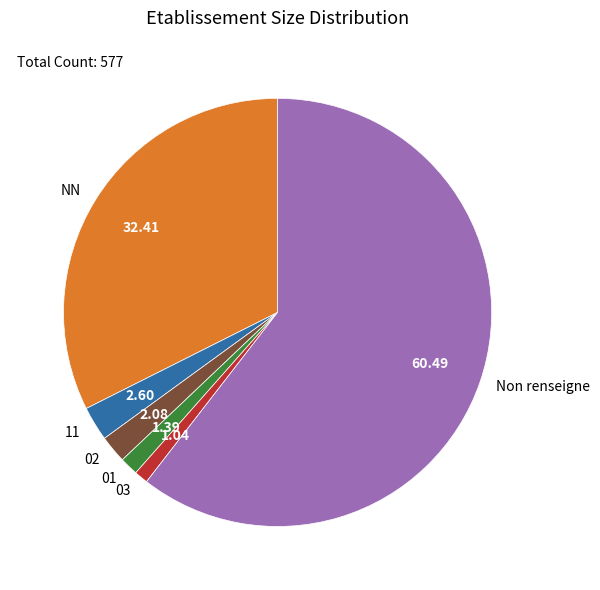

Combined, do NN and 03 account for over 50%?

No